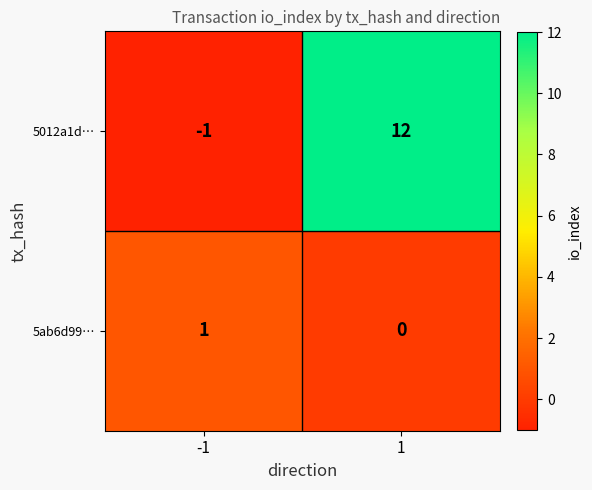

Between -1 and 1, which series saw the biggest shift?

5012a1d…